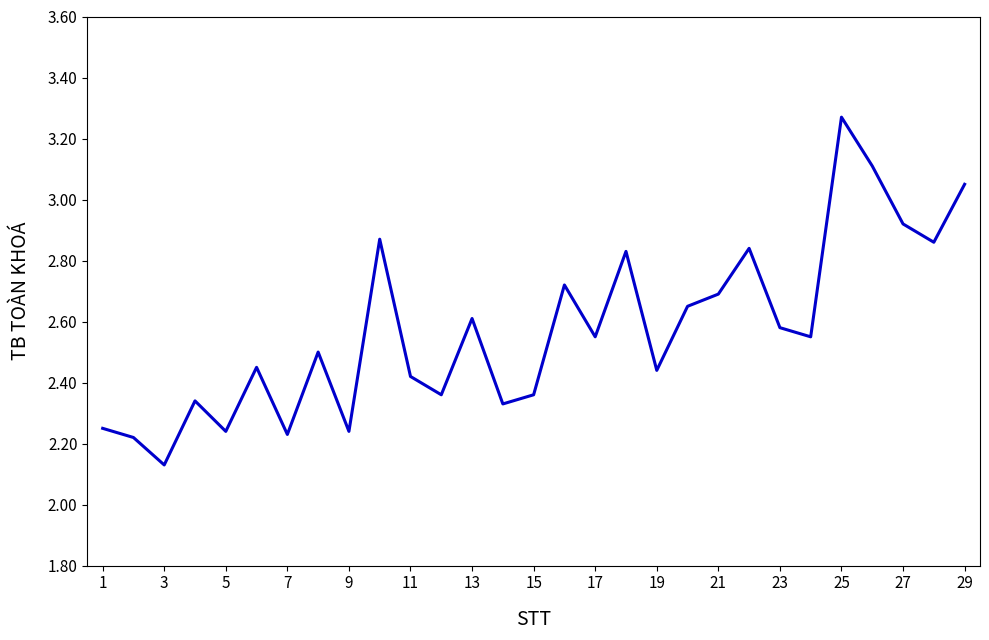

What is the difference between the maximum and minimum values?

1.1